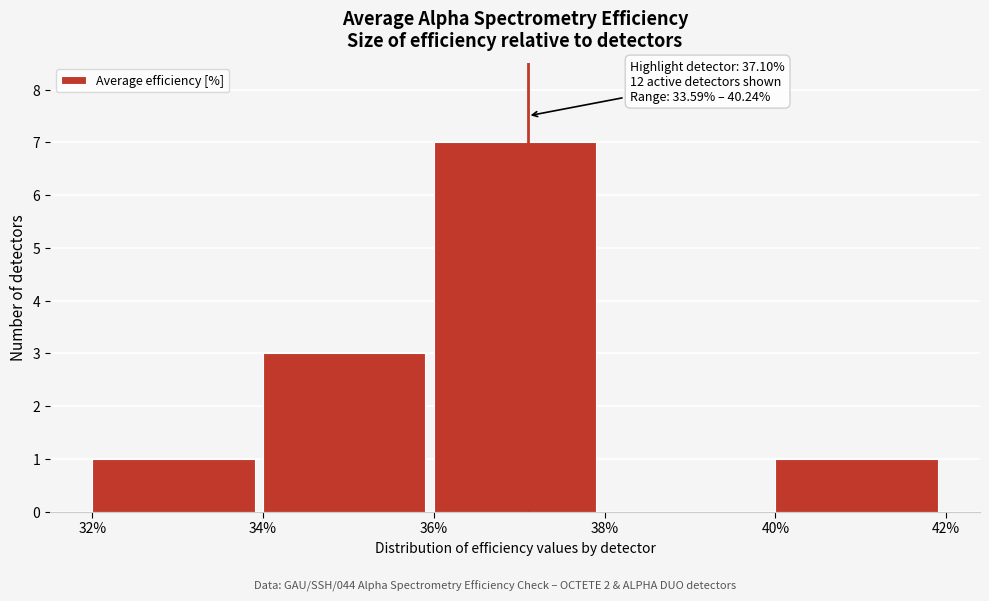

Over which range of the x-axis is the bar tallest?

36% to 38%